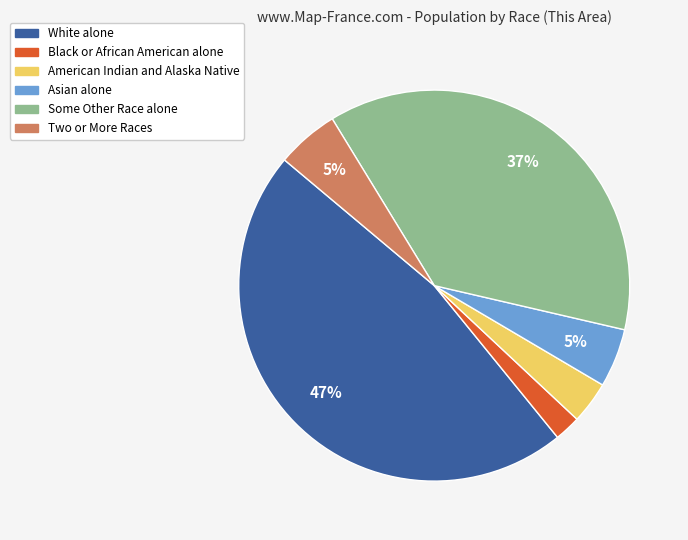

True or false: American Indian and Alaska Native accounts for 3% of the total.

True